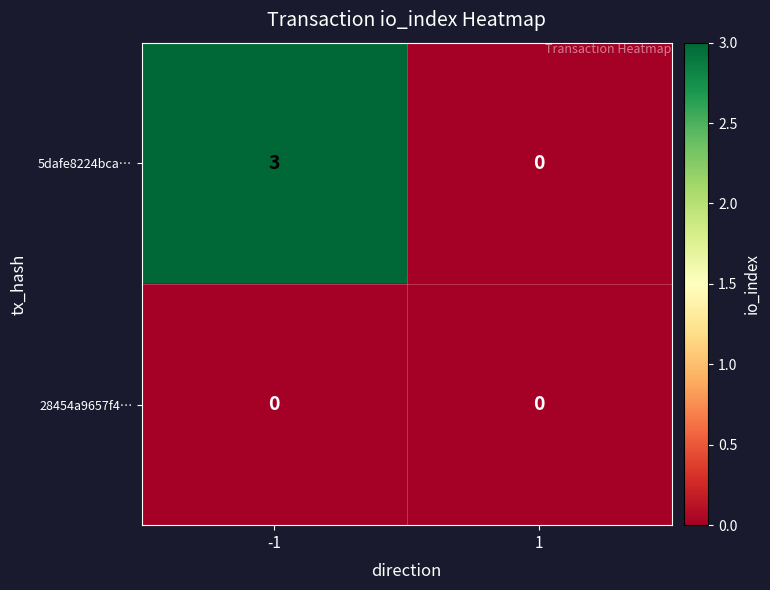

The 5dafe8224bca… series shows 0 at 1. True or false?

True